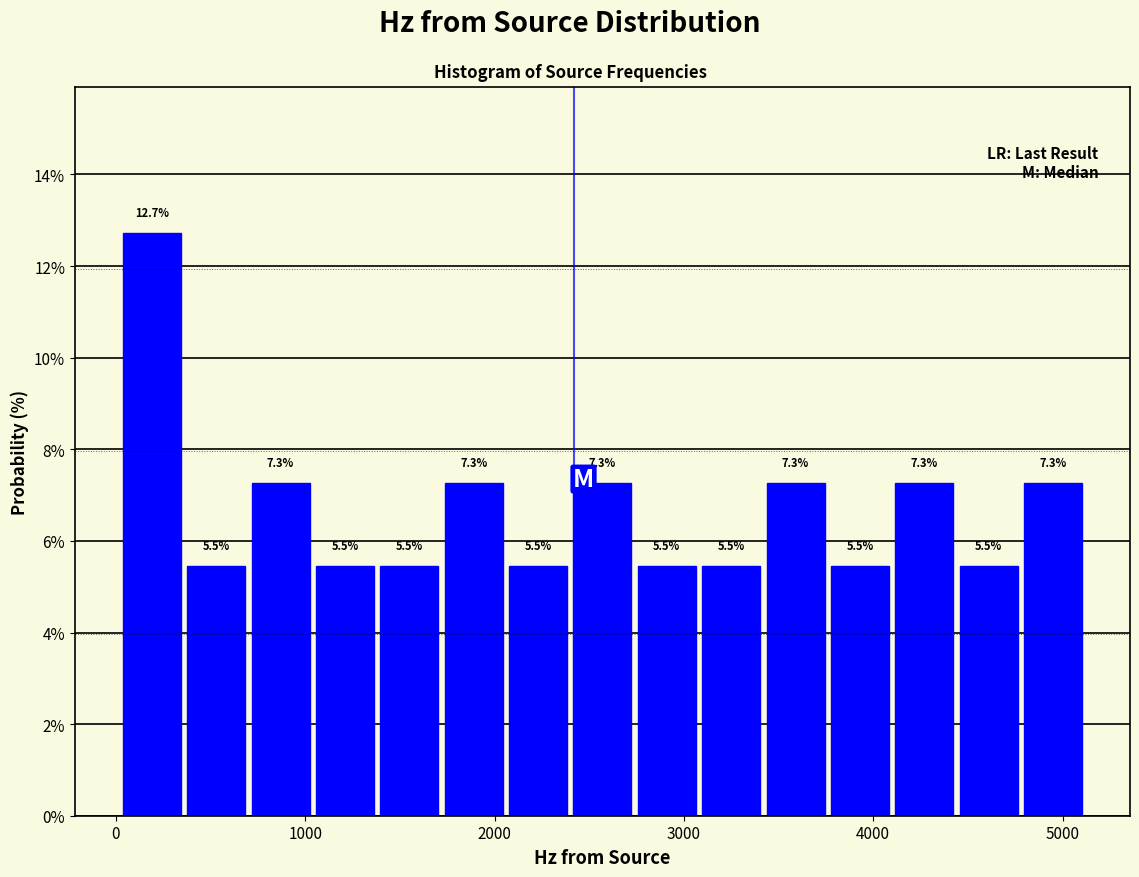

Read against the x-axis, roughly where is the centre of the tallest bar?

200